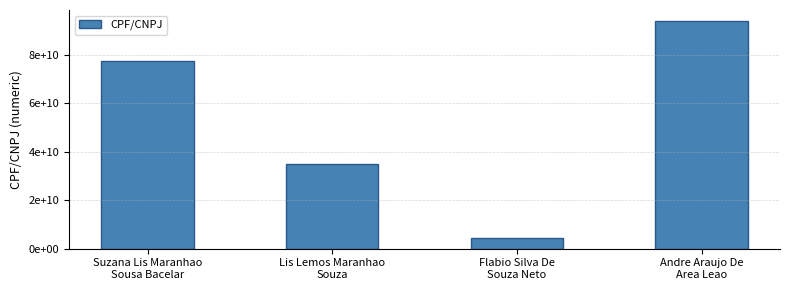

Does the chart contain stacked bars?

No